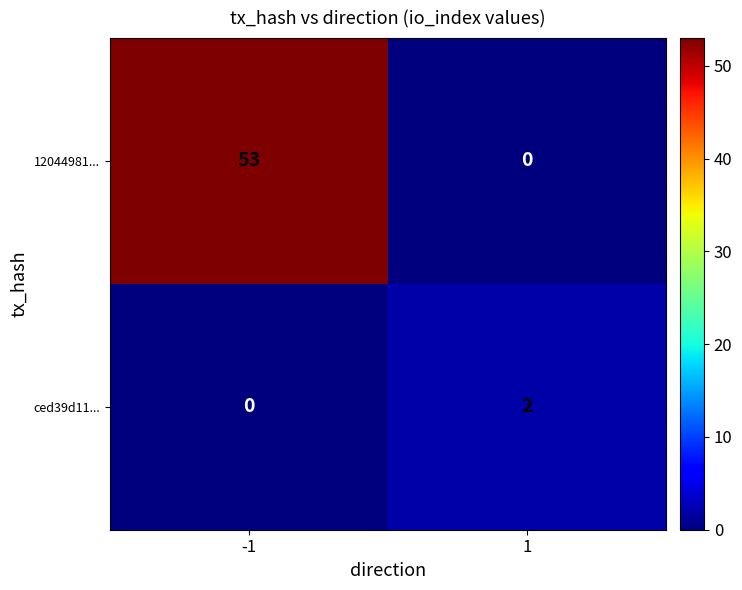

The value of 12044981... at 1 is 0. True or false?

True